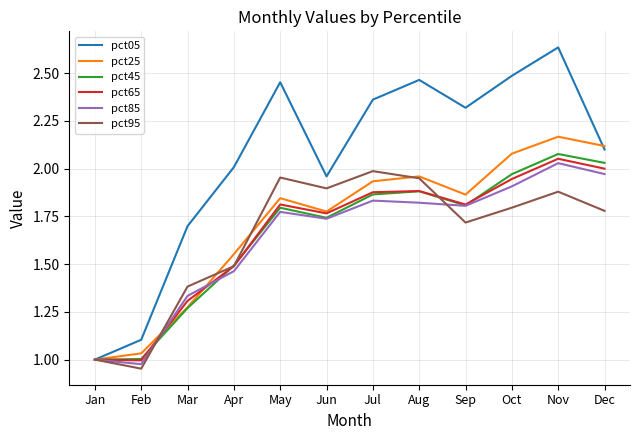

Which series has the largest total across all categories?

pct05